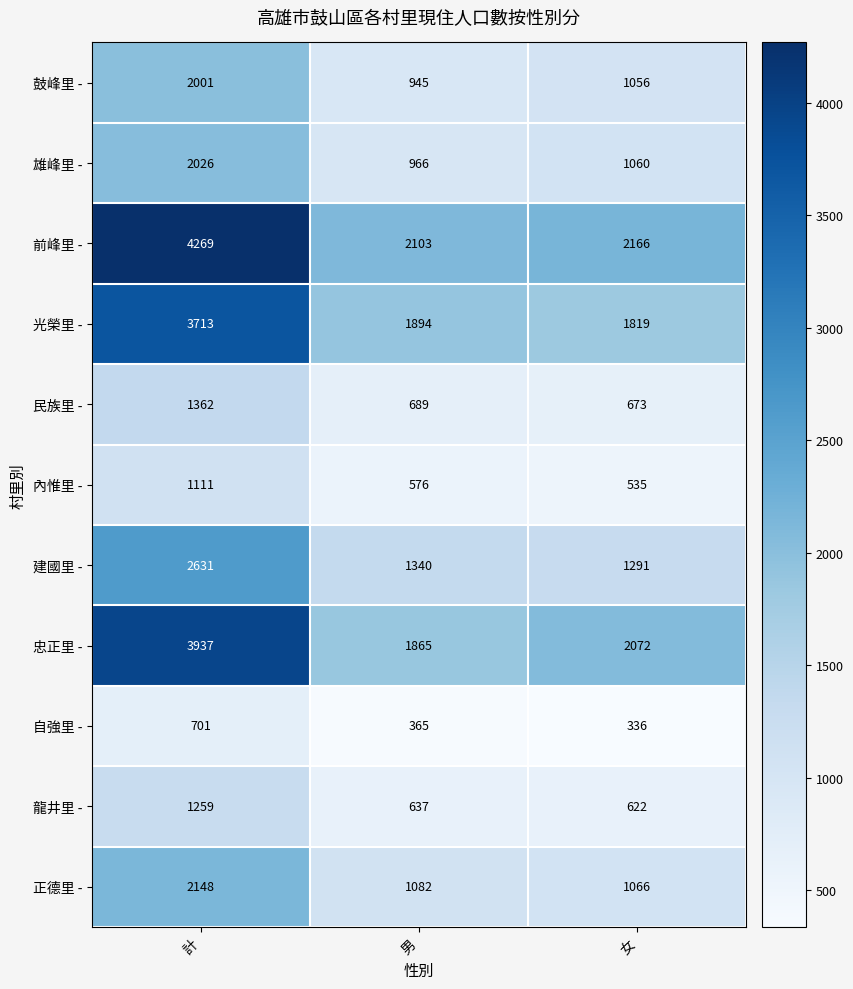

At which label does 建國里 - first exceed 1340?

計